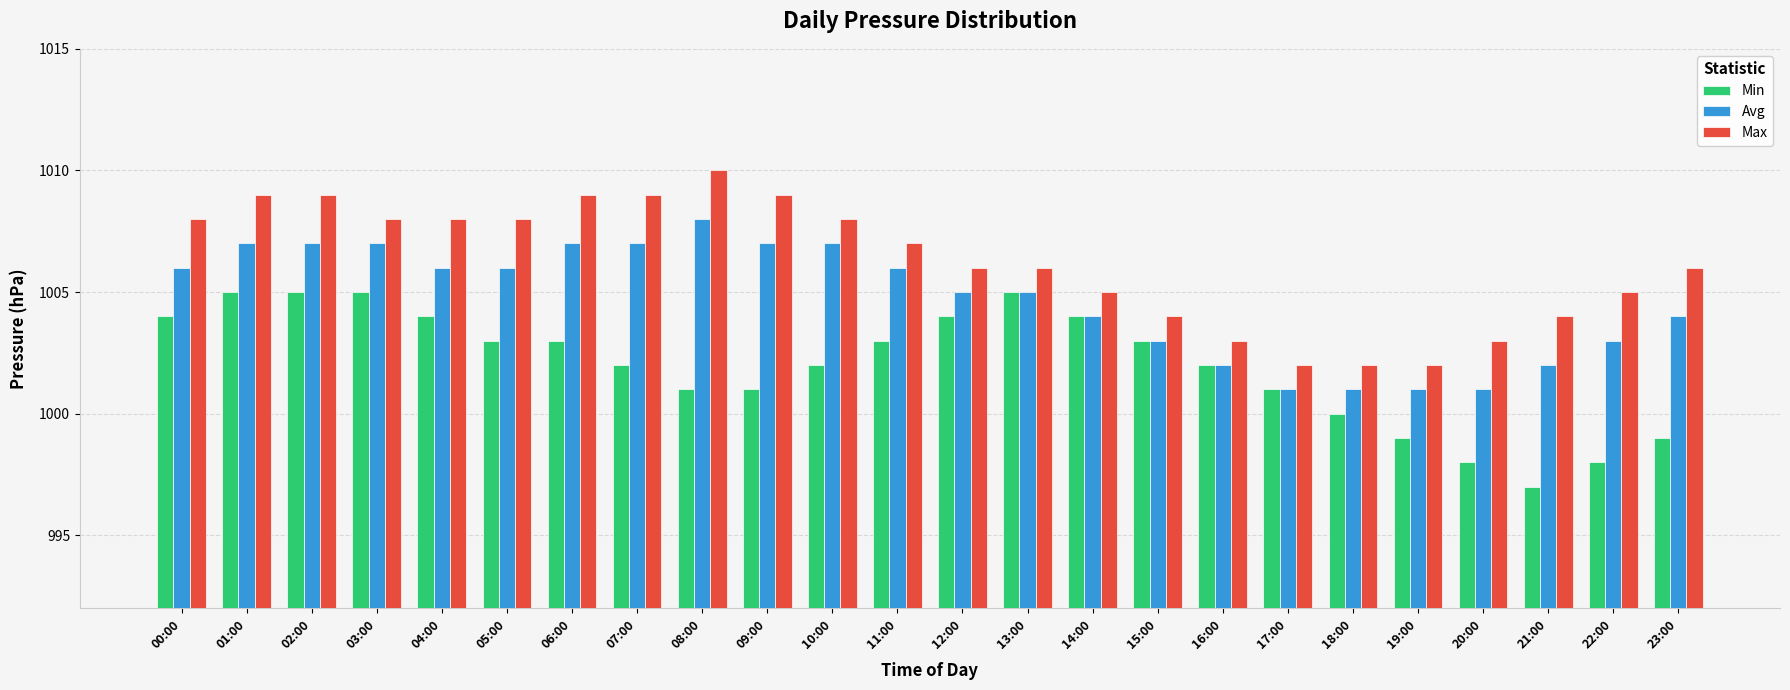

Is the value of Avg at 00:00 greater than the value of Min at 16:00?

Yes